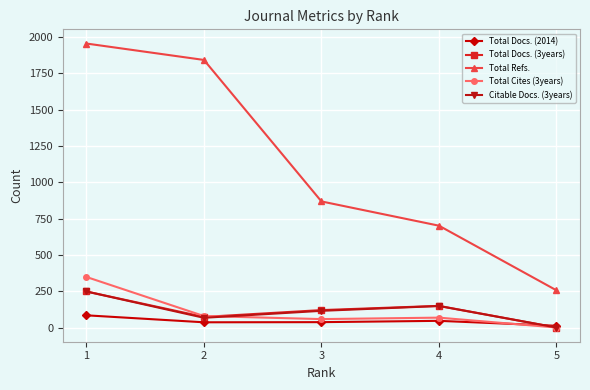

Which series ends up on top after the final intersection of Total Docs. (2014) and Citable Docs. (3years)?

Total Docs. (2014)